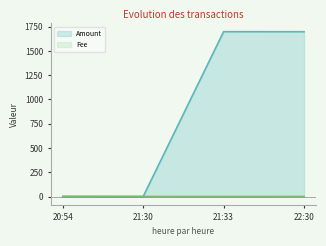

In Fee, how many points are lower than both neighbors (excluding endpoints)?

1